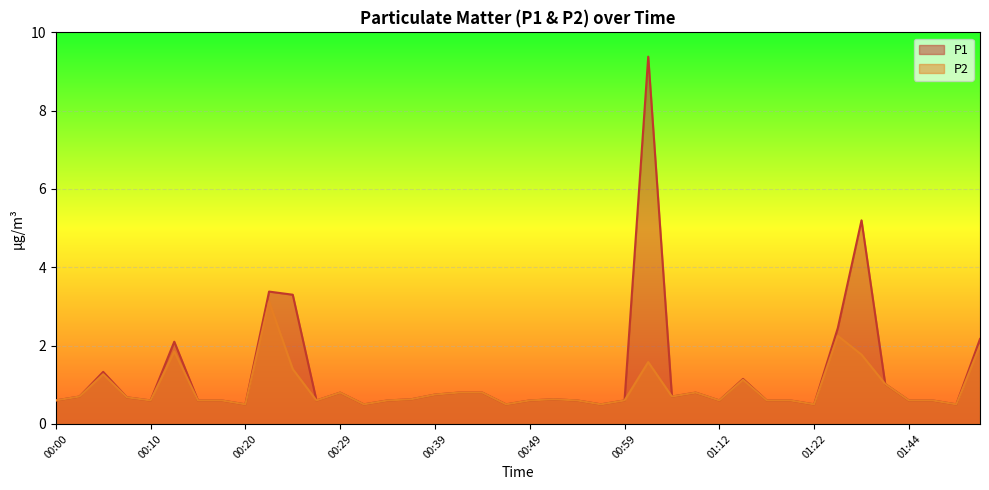

True or false: P2 has a value of 1.4 at 00:25.

True